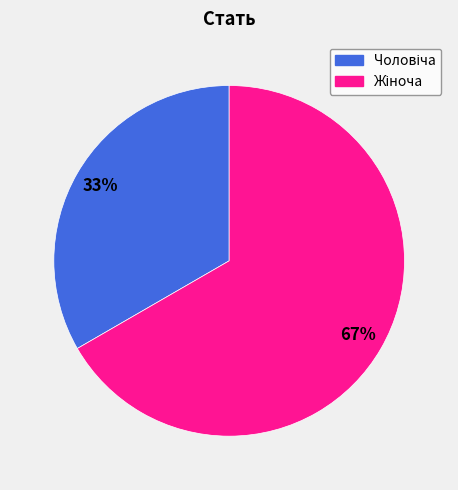

How many slices are in this pie chart?

2